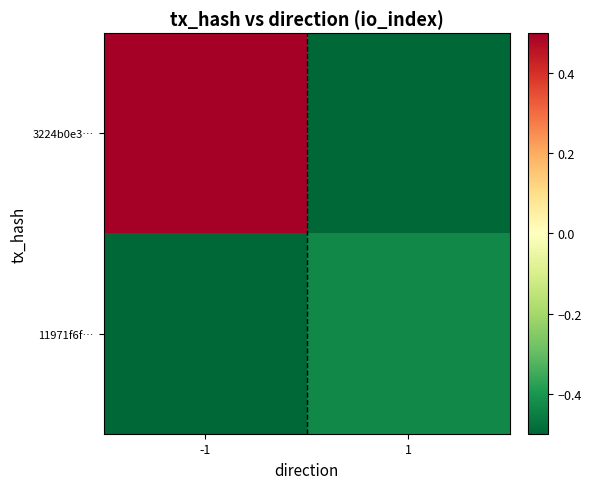

Which series has the widest spread of values?

3224b0e3…